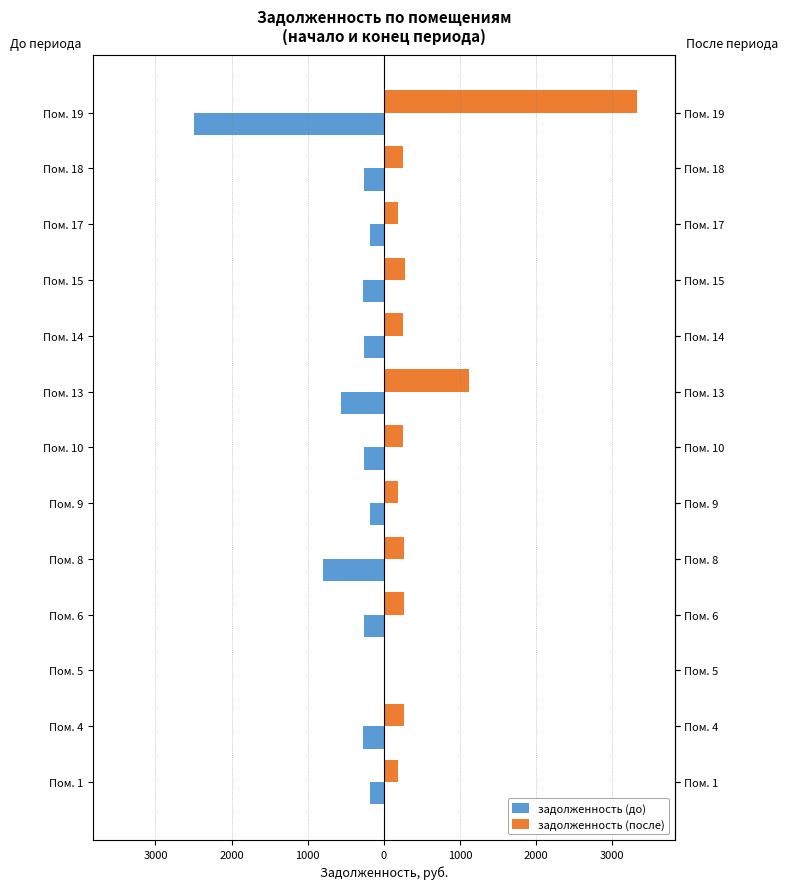

What is the sum of all задолженность (до) values?

-5989.2